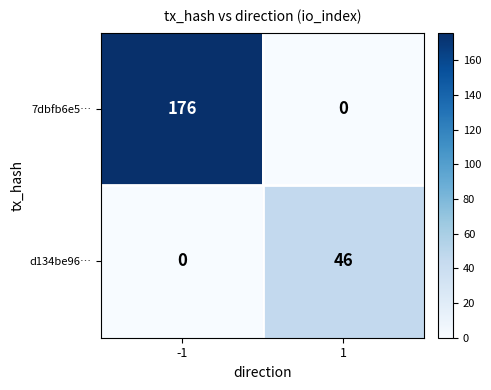

What is the total value across all series at -1?

176